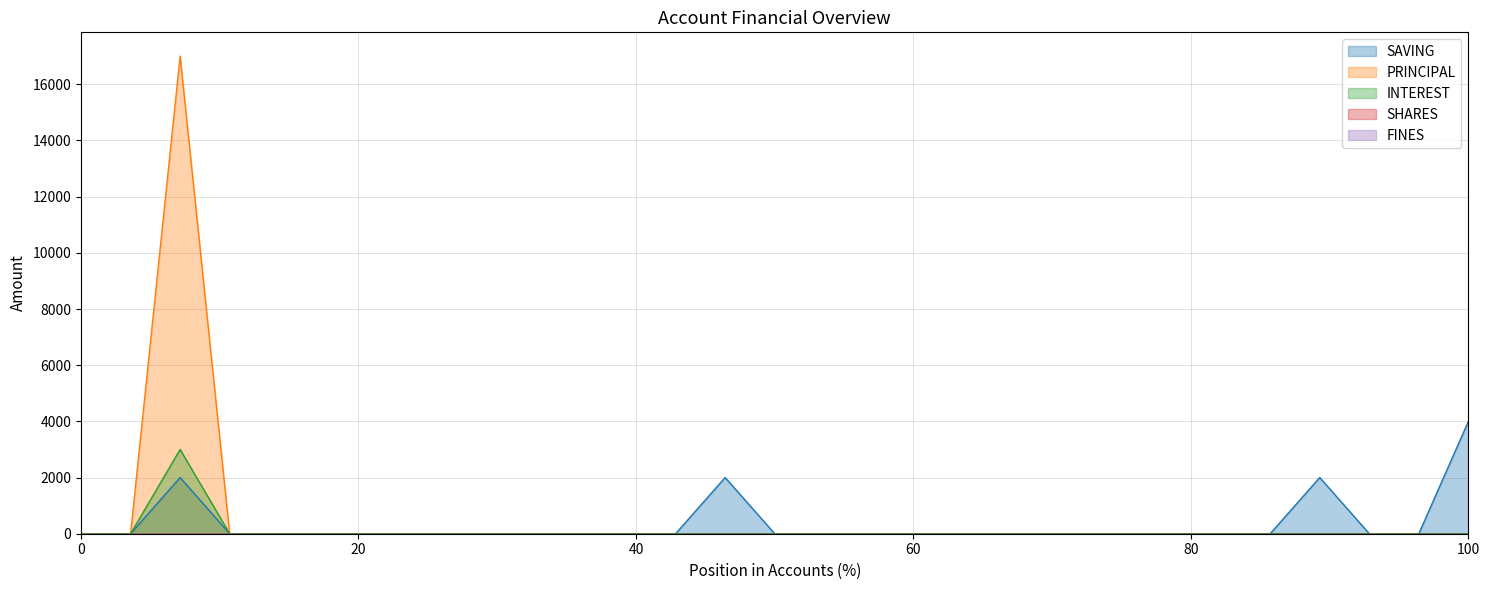

Reading left to right, what are all the values shown in this chart?

SAVING: 0	0	2000	0	0	0	0	0	0	0	0	0	0	2000	0	0	0	0	0	0	0	0	0	0	0	2000	0	0	4000
PRINCIPAL: 0	0	17000	0	0	0	0	0	0	0	0	0	0	0	0	0	0	0	0	0	0	0	0	0	0	0	0	0	0
INTEREST: 0	0	3000	0	0	0	0	0	0	0	0	0	0	0	0	0	0	0	0	0	0	0	0	0	0	0	0	0	0